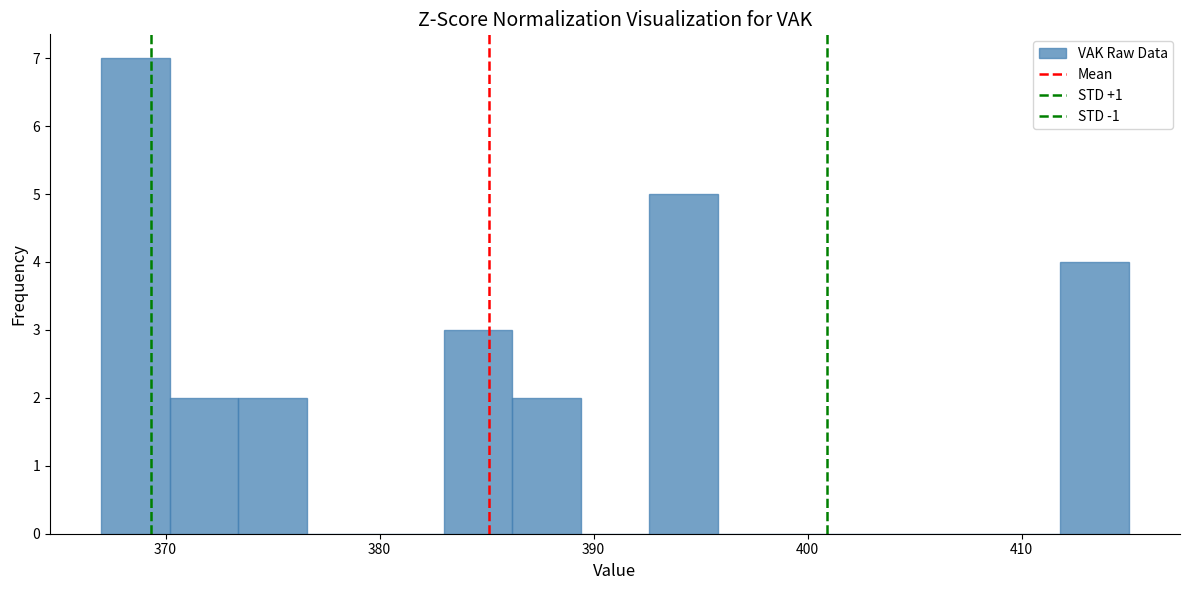

Around what value on the x-axis is the tallest bar? Give the approximate position of its centre, as read against the axis.

369